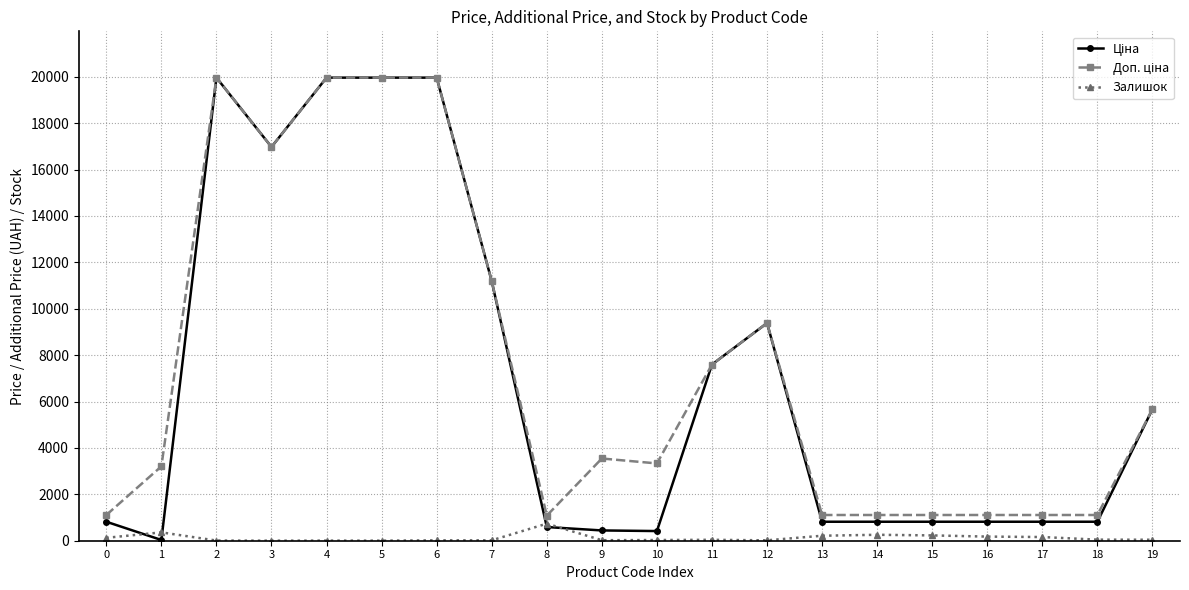

What is the maximum value shown in the chart?

19964.2